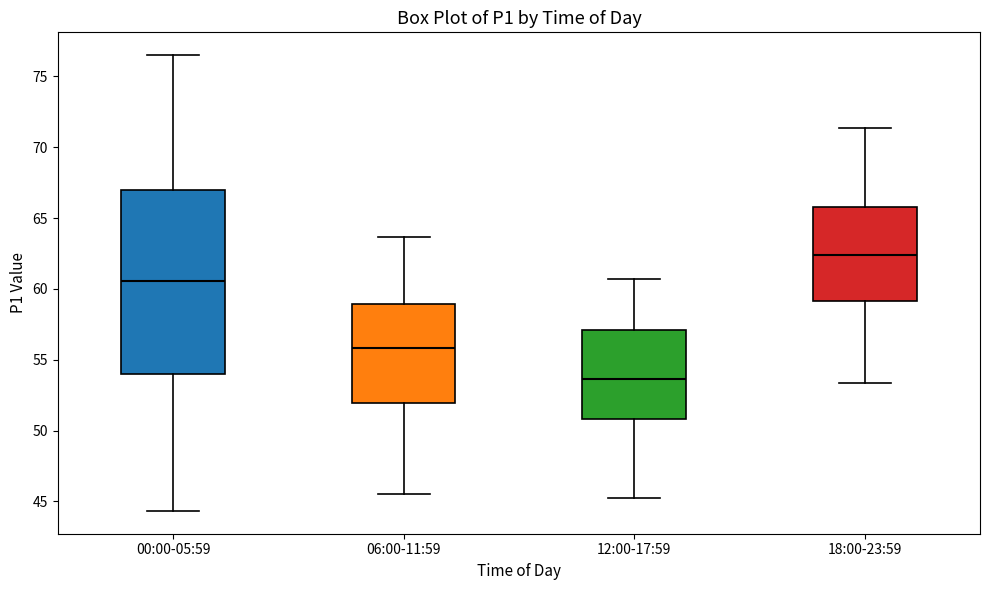

Reading left to right, transcribe this box plot: for each box, give where its median line is, the range the box spans, and where its two whiskers end, as read against the y-axis. The values are not printed on the chart, so give them approximately, as read against the axis.

00:00-05:59: median 60.5, box 54.0 to 67.0, whiskers 44.5 to 76.5
06:00-11:59: median 56.0, box 52.0 to 59.0, whiskers 45.5 to 63.5
12:00-17:59: median 53.5, box 51.0 to 57.0, whiskers 45.0 to 60.5
18:00-23:59: median 62.5, box 59.0 to 66.0, whiskers 53.5 to 71.5